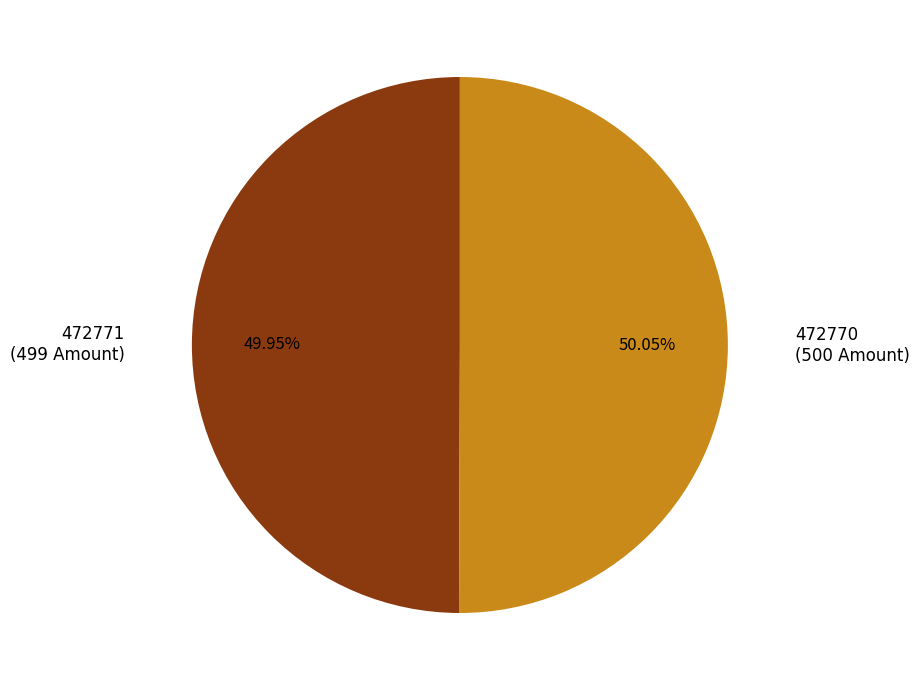

To the nearest percent, what portion does 472771 represent?

50%